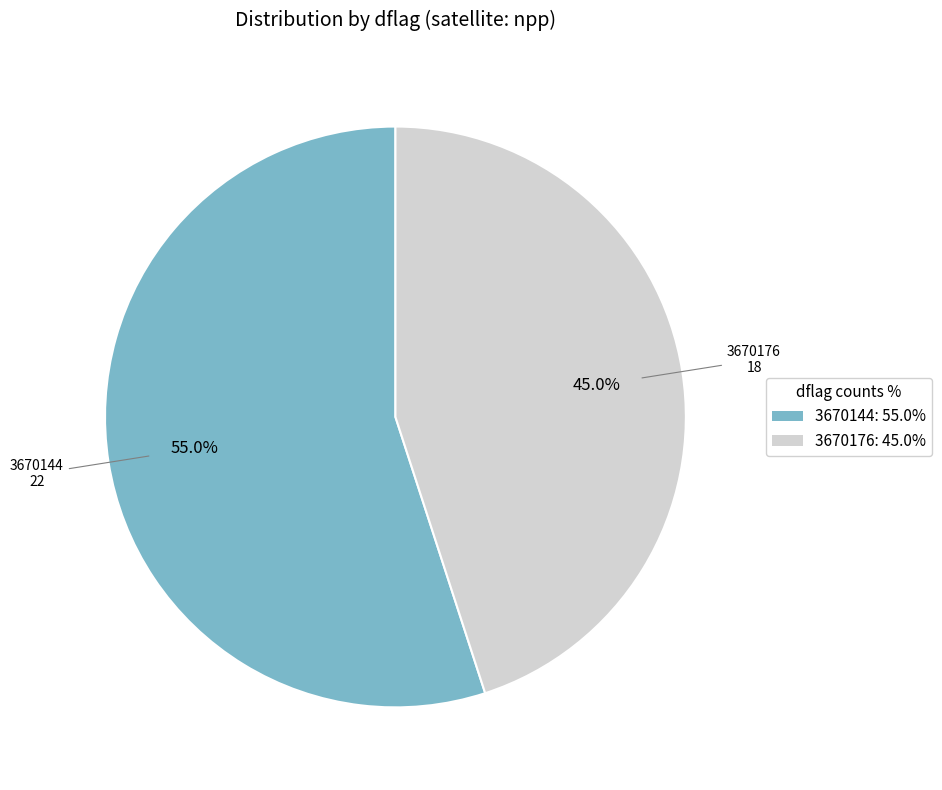

How many slices are in this pie chart?

2